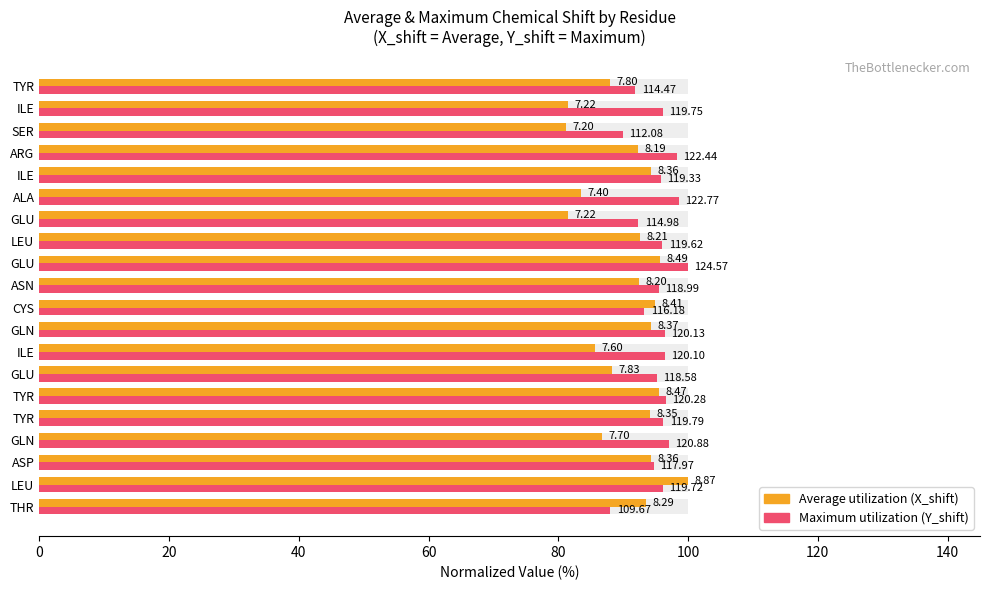

Count the number of data series in this chart.

2